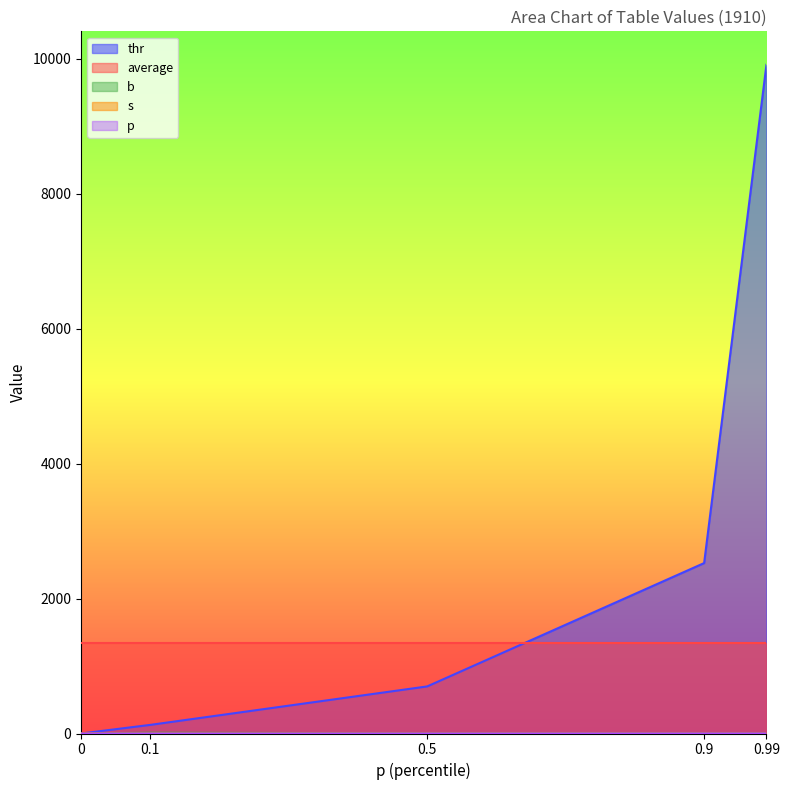

Which has a higher value, 0.99 or 0.1?

0.99